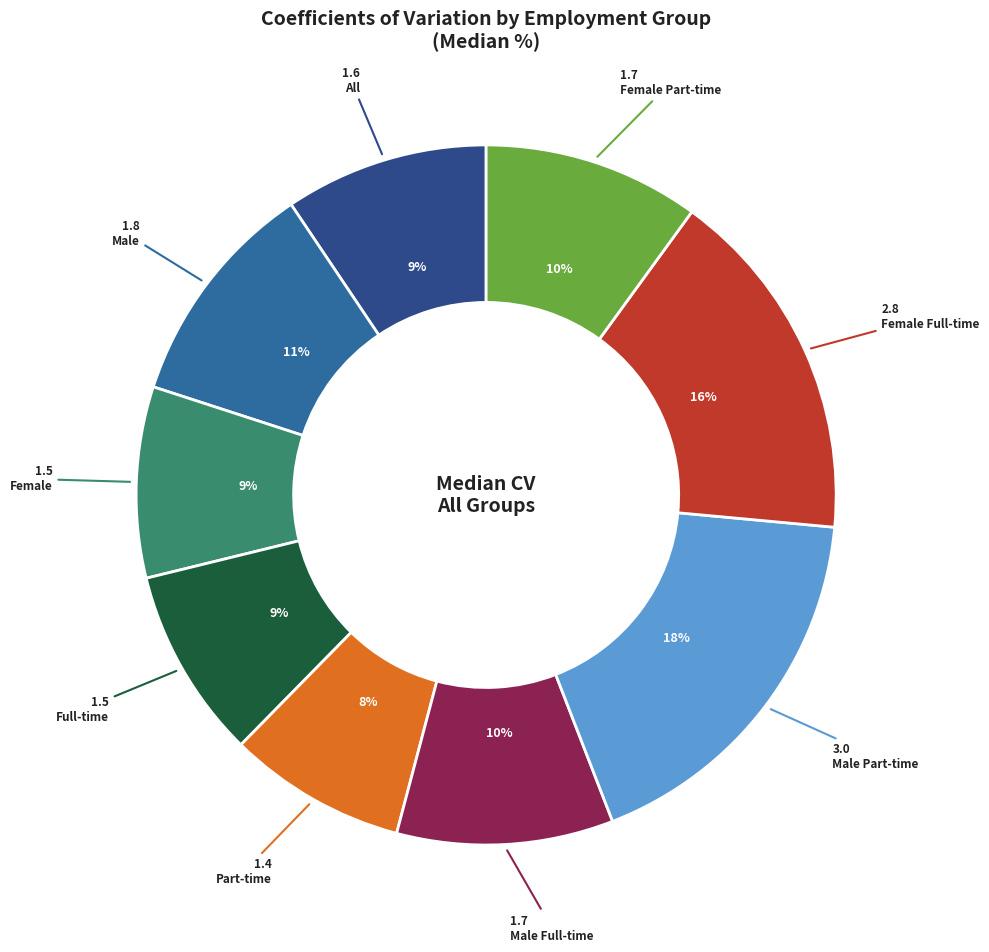

To the nearest percent, what portion does Male Full-time represent?

10%